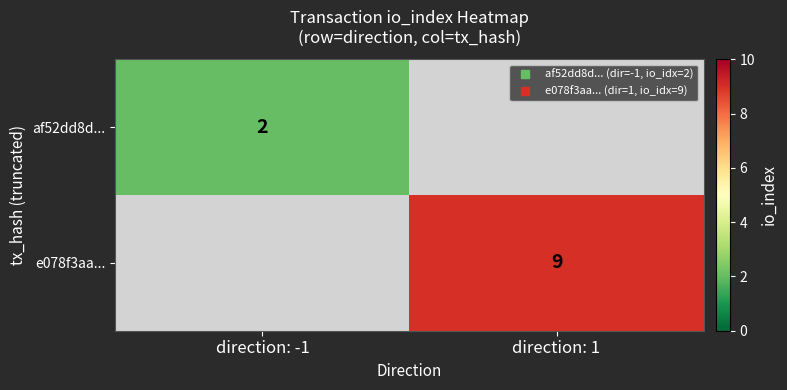

At which label is af52dd8d... closest to 2?

direction: -1